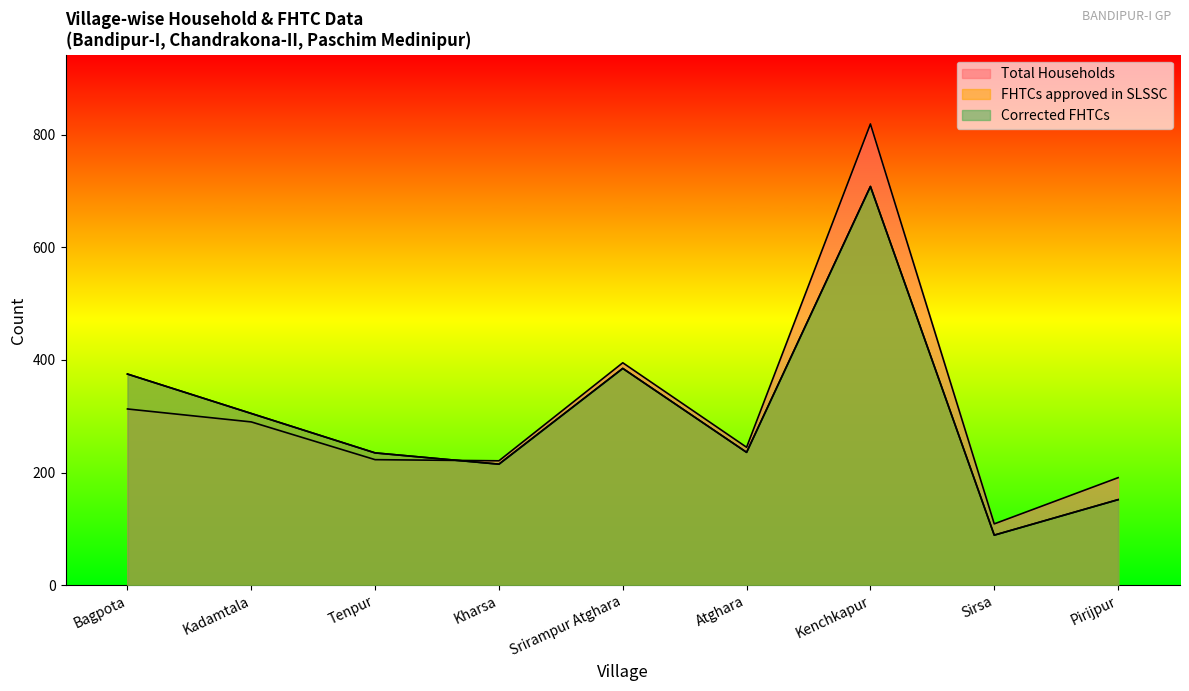

What position from the right is Kadamtala?

8